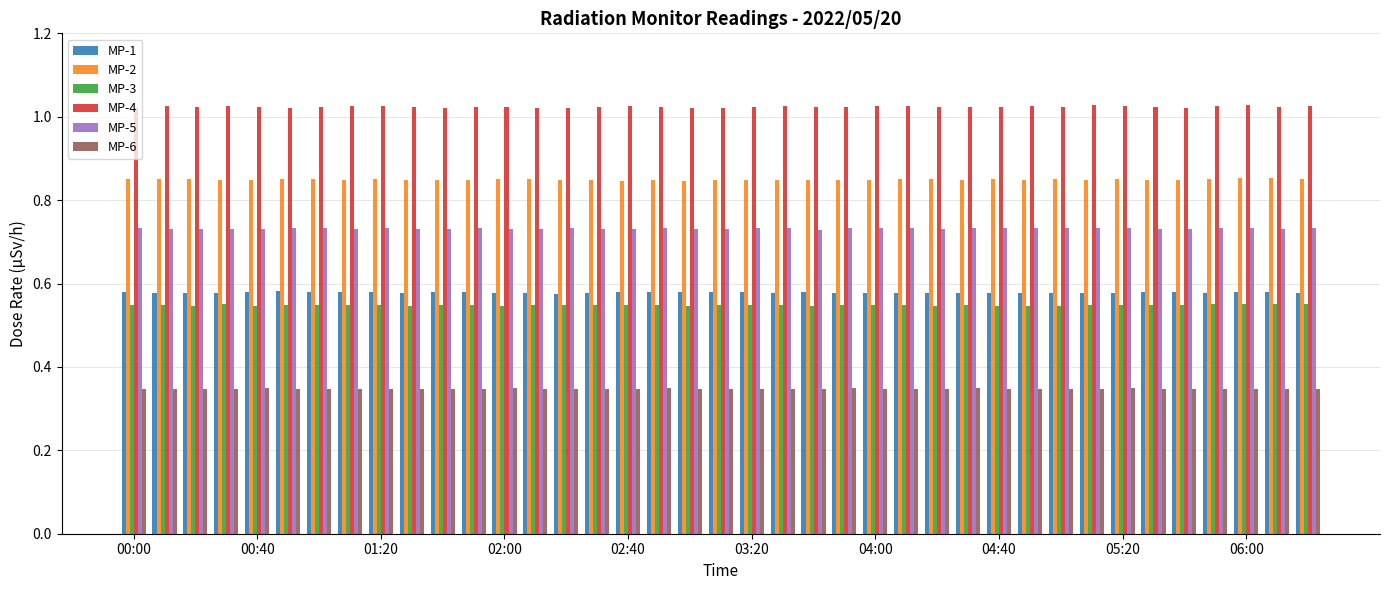

Which series has the largest total across all categories?

MP-4